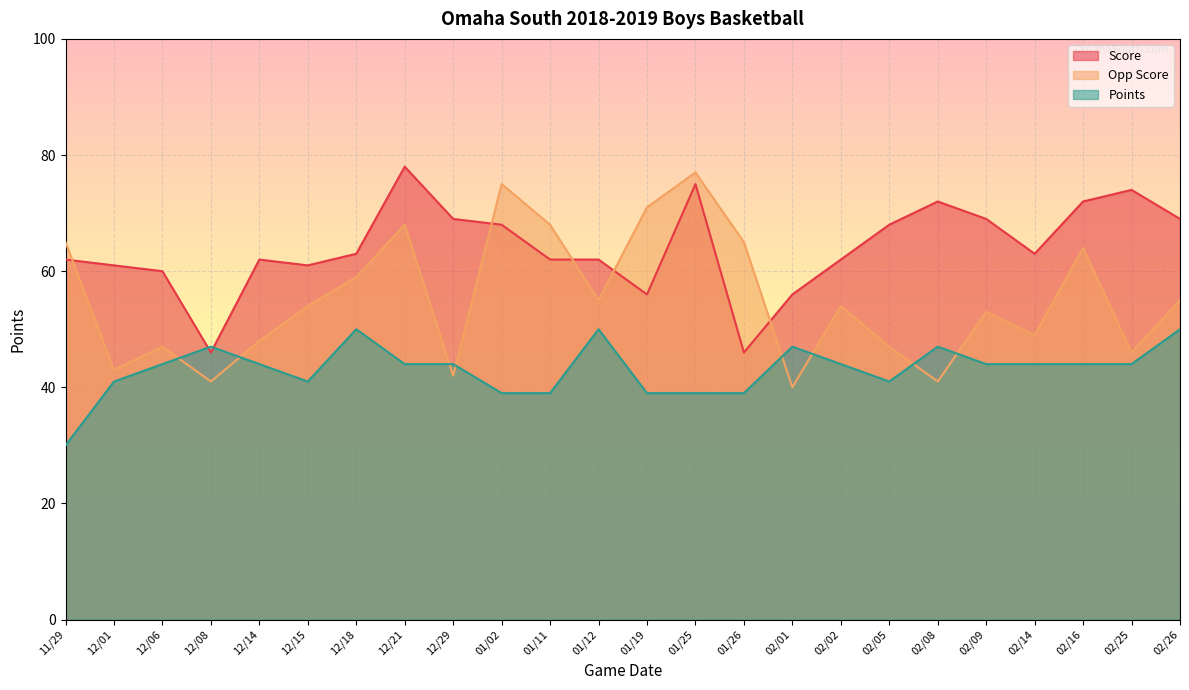

Where is Opp Score nearest to the value 58?

12/18